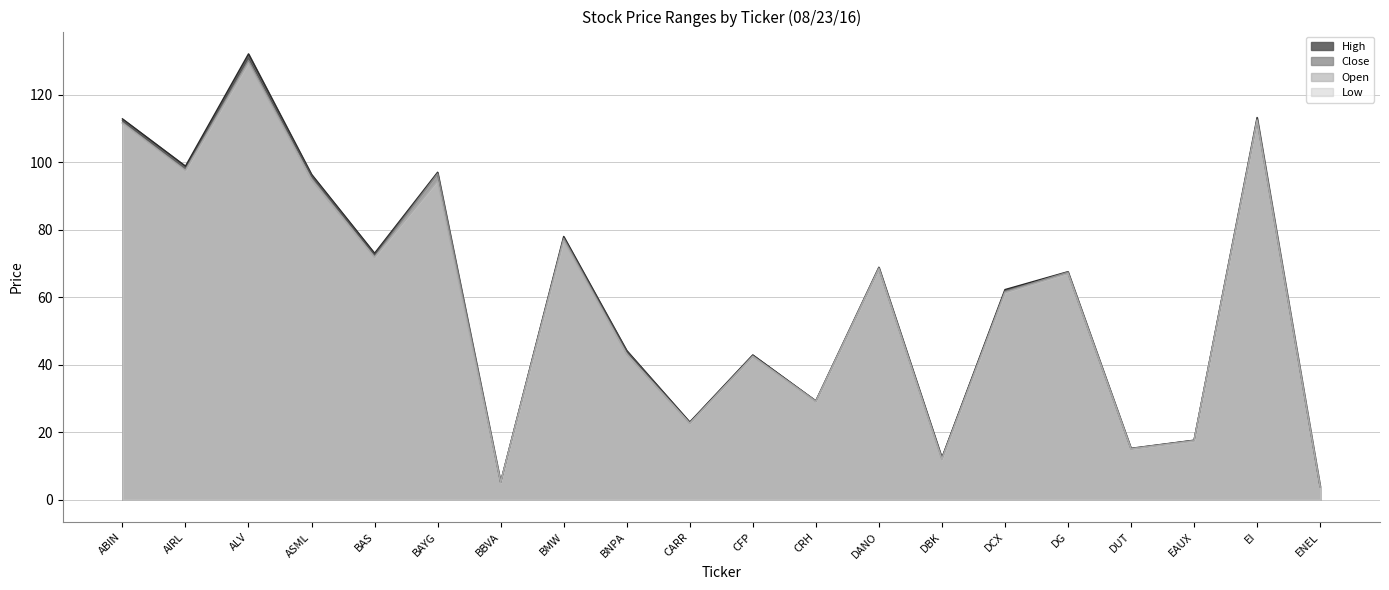

What is the difference between the High values at CARR and EI?

90.2